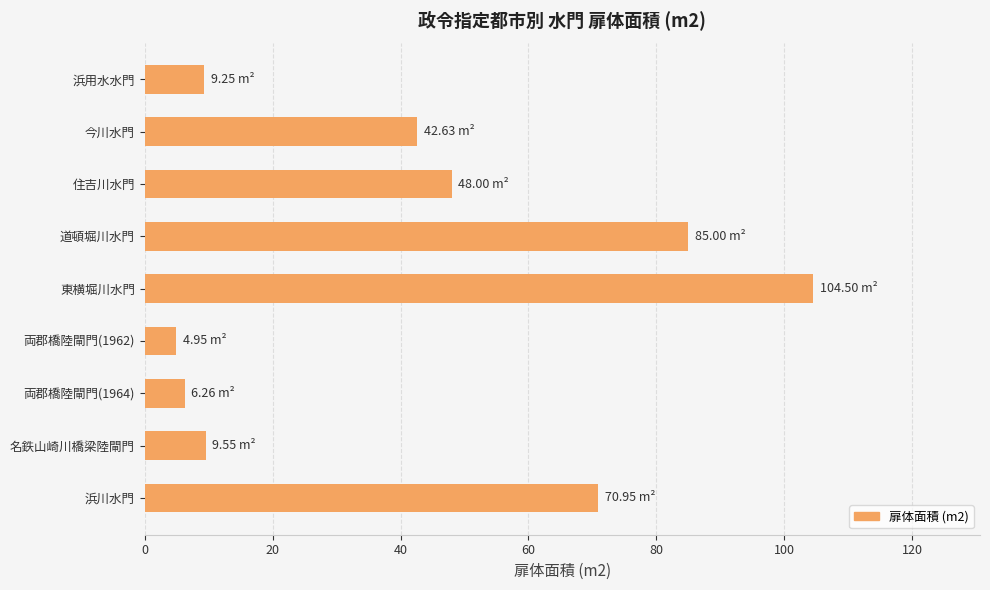

What is the sum of all values?

381.1